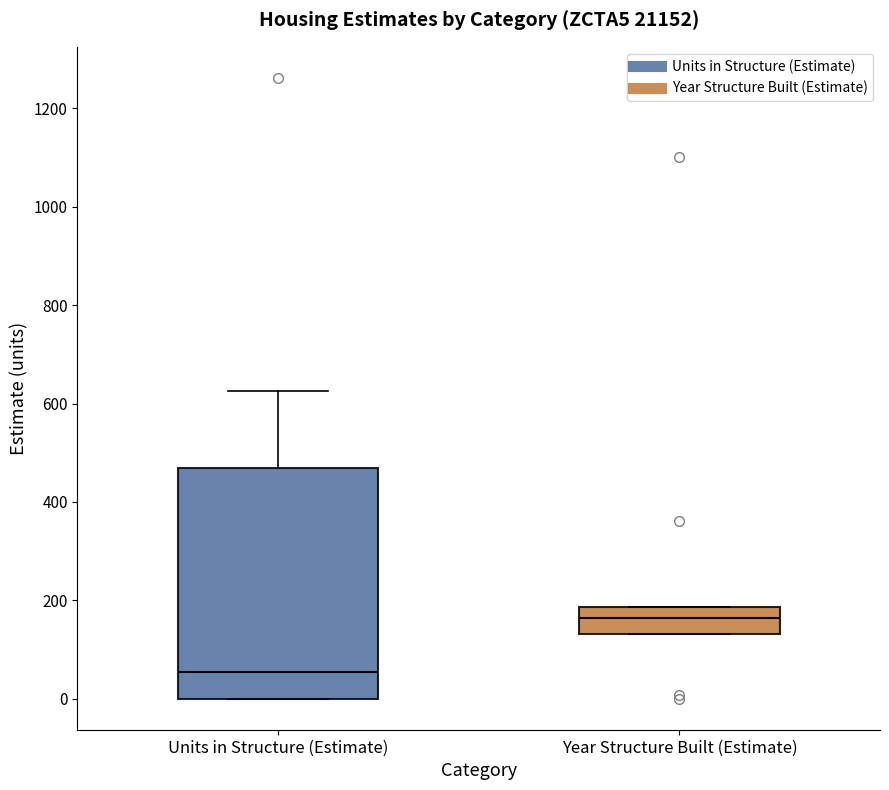

Reading left to right, transcribe this box plot: for each box, give where its median line is, the range the box spans, and where its two whiskers end, as read against the y-axis. The values are not printed on the chart, so give them approximately, as read against the axis.

Units in Structure (Estimate): median 60, box 0 to 460, whiskers 0 to 620
Year Structure Built (Estimate): median 160, box 140 to 180, whiskers 140 to 180